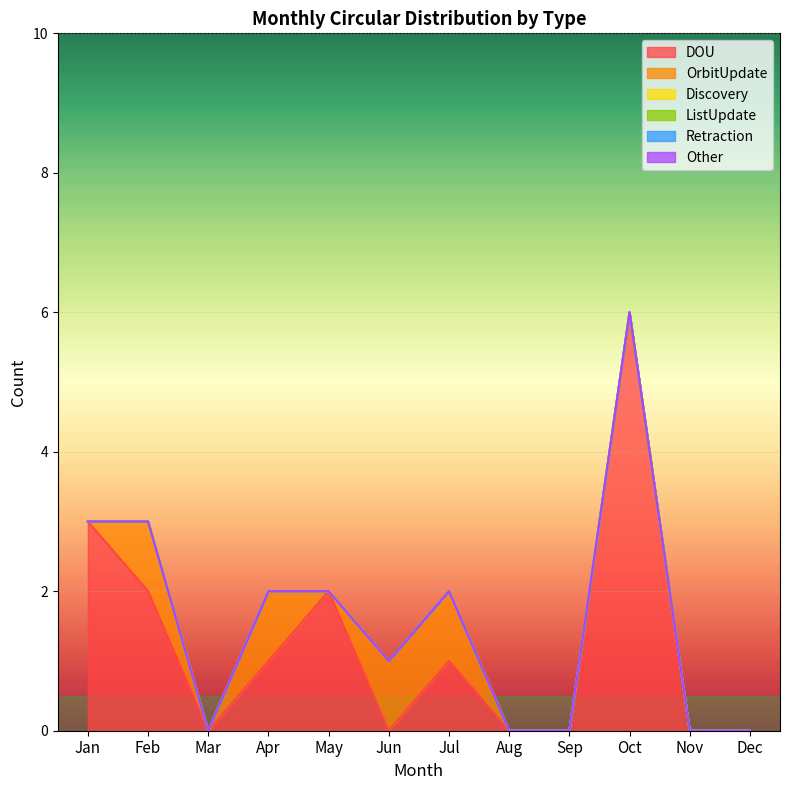

True or false: Other and Discovery intersect in this chart.

False